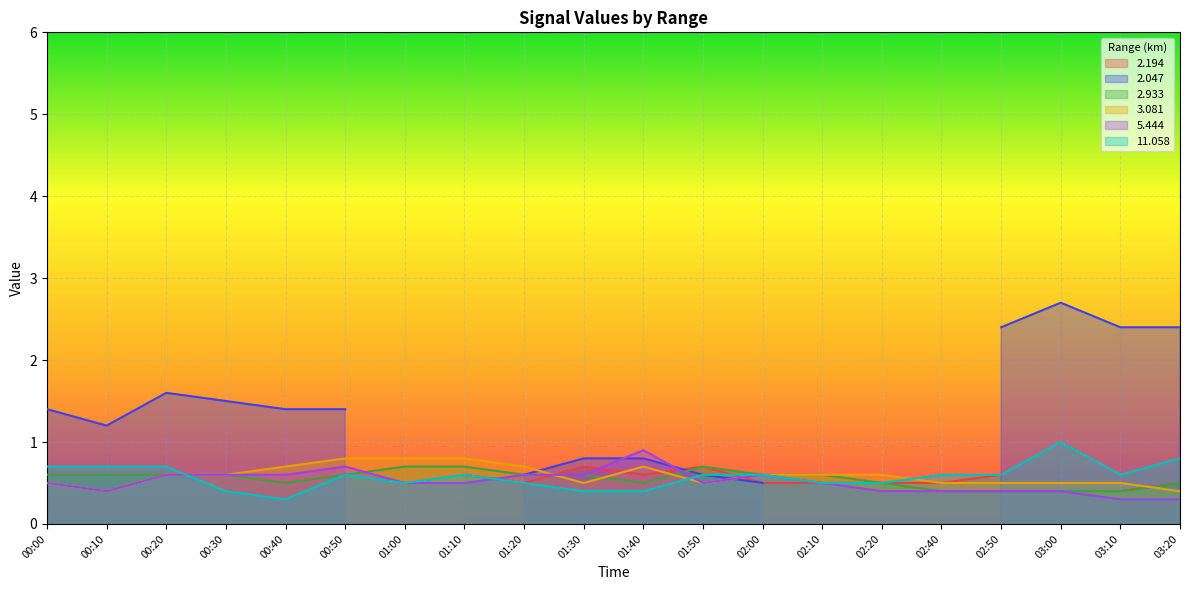

What is the minimum value for 5.444?

0.3